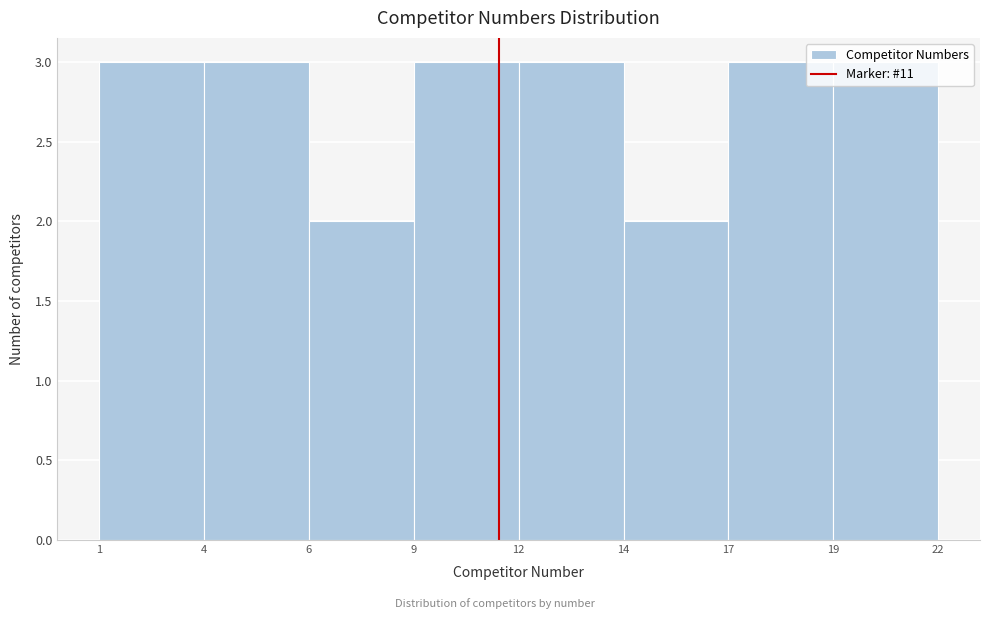

What is the value of the 4th bar from the left?

3